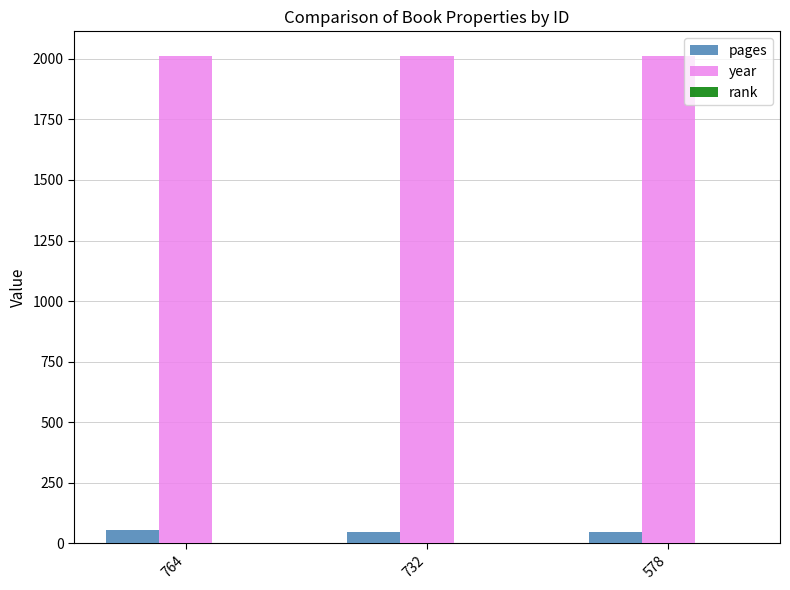

What is the greatest value displayed?

2013